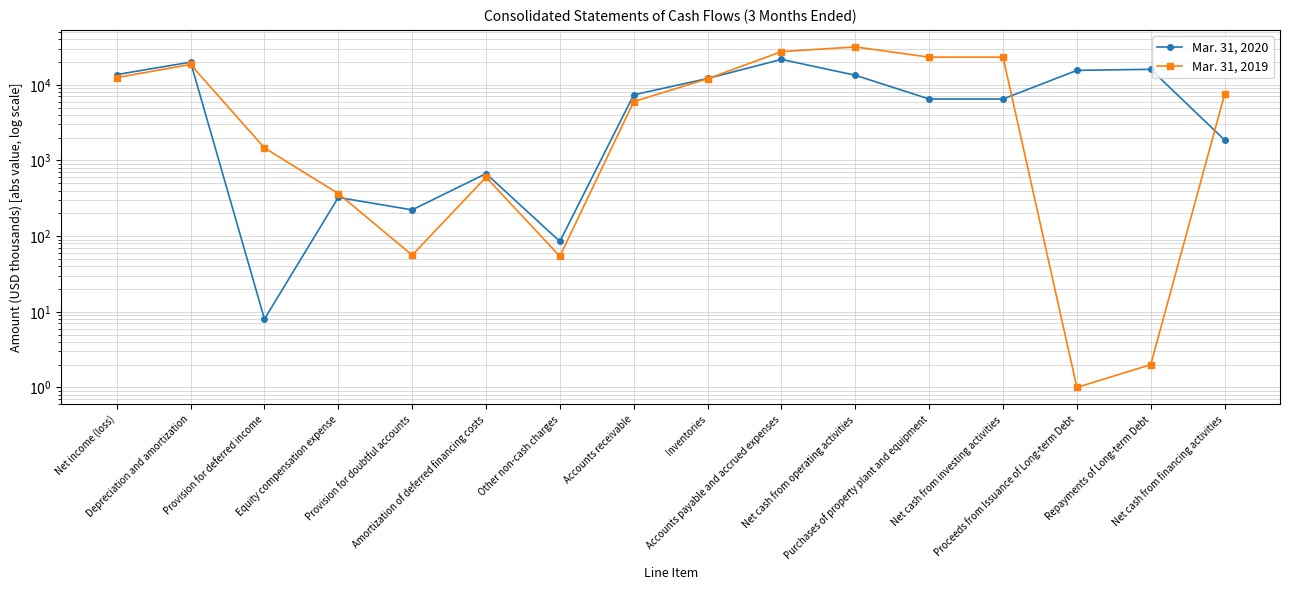

What are all the series names shown in the legend?

Mar. 31, 2020, Mar. 31, 2019